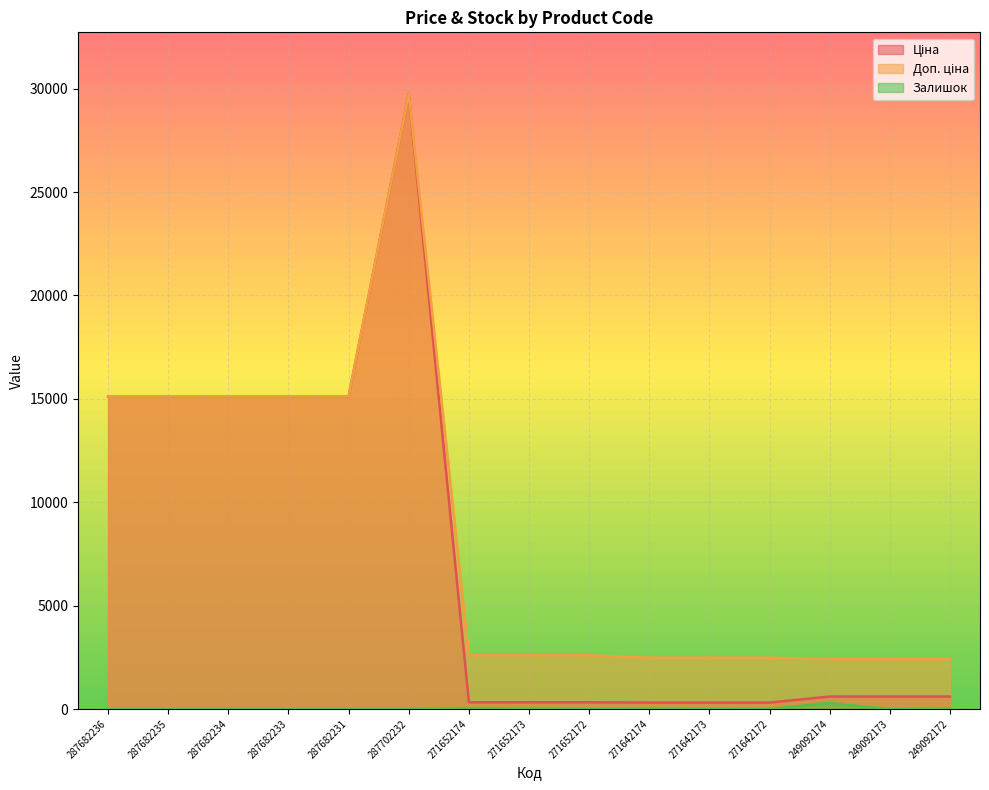

Rank the categories by Залишок value from highest to lowest.

249092174, 271652174, 249092172, 271652173, 271642174, 271642173, 271652172, 271642172, 287682236, 287682235, 287682234, 287682233, 287682231, 287702232, 249092173